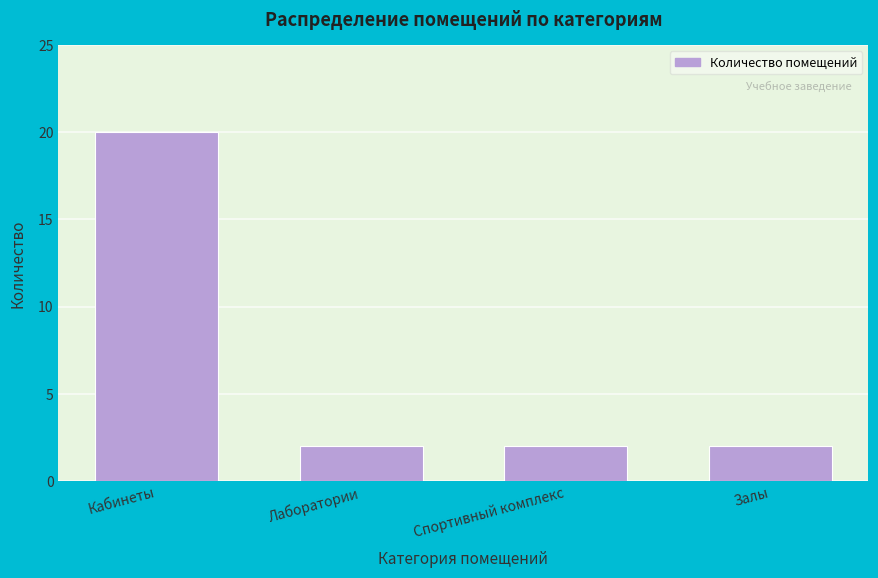

Reading right to left, transcribe all the data shown in this chart.

Залы=2	Спортивный комплекс=2	Лаборатории=2	Кабинеты=20